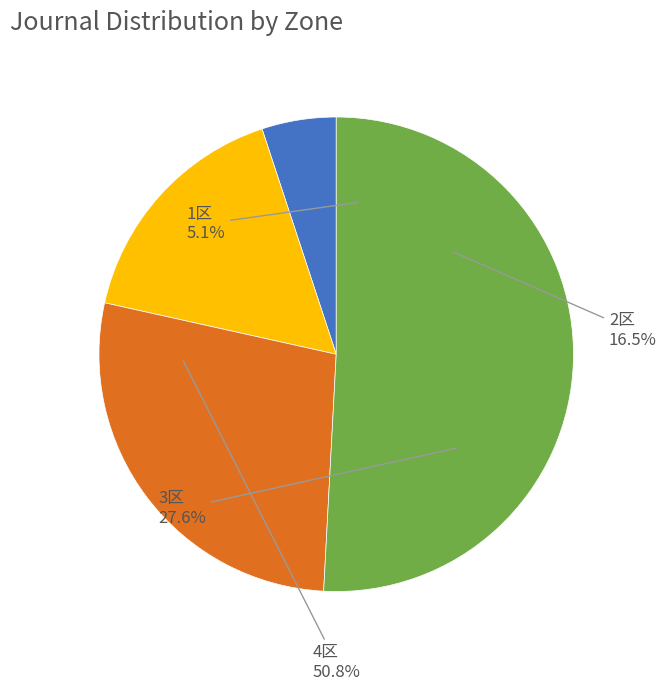

What is the majority slice?

4区